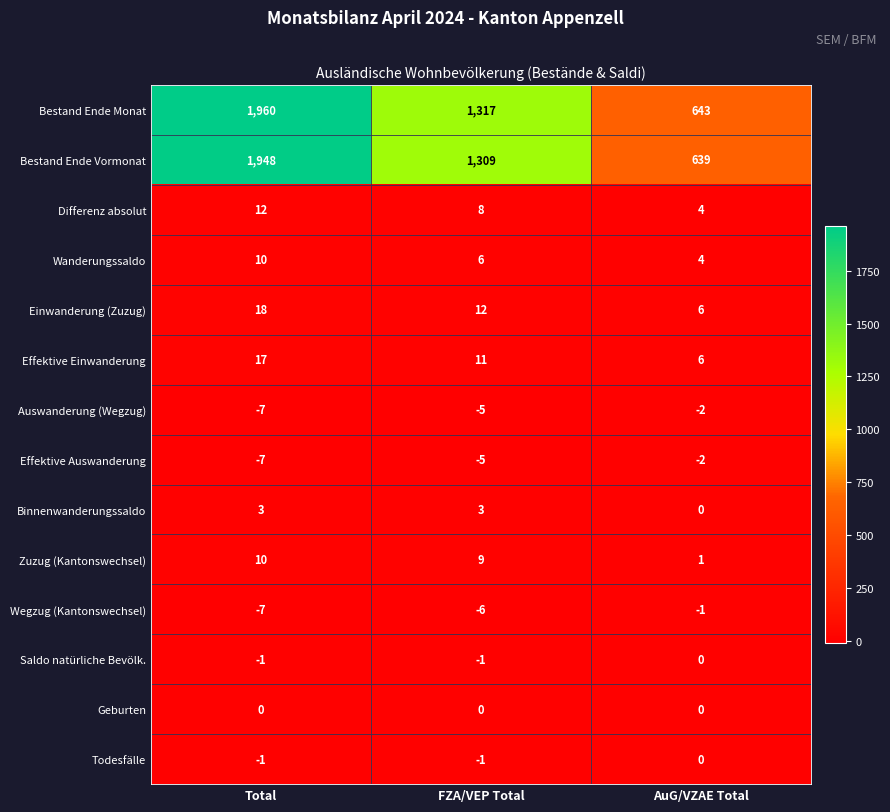

Which category has the highest value across all series?

Total